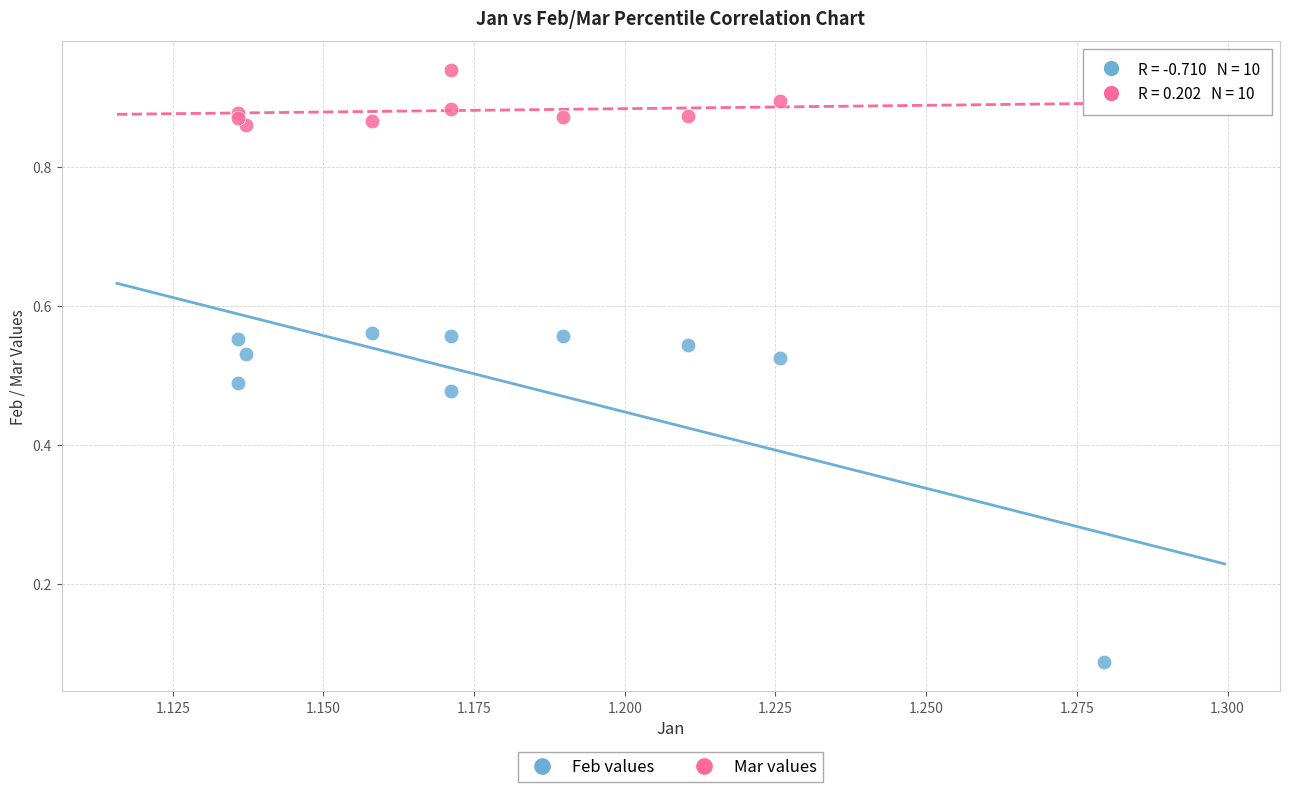

Which series reaches the maximum Y coordinate?

Mar values